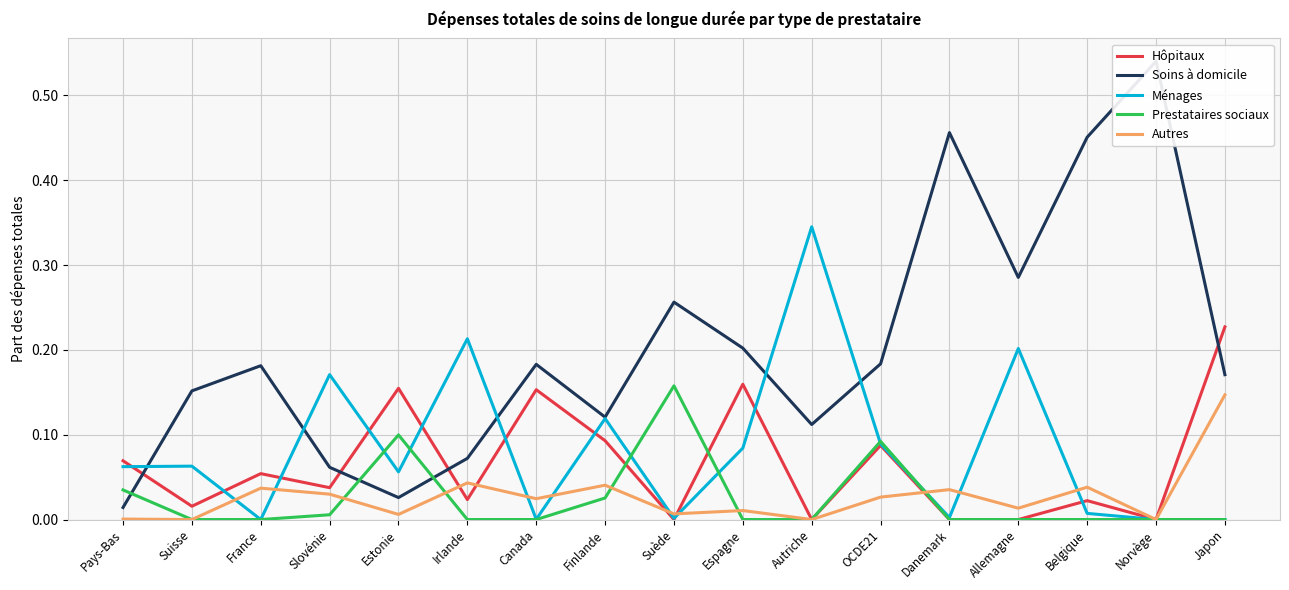

What is the sum of all Soins à domicile values?

3.5